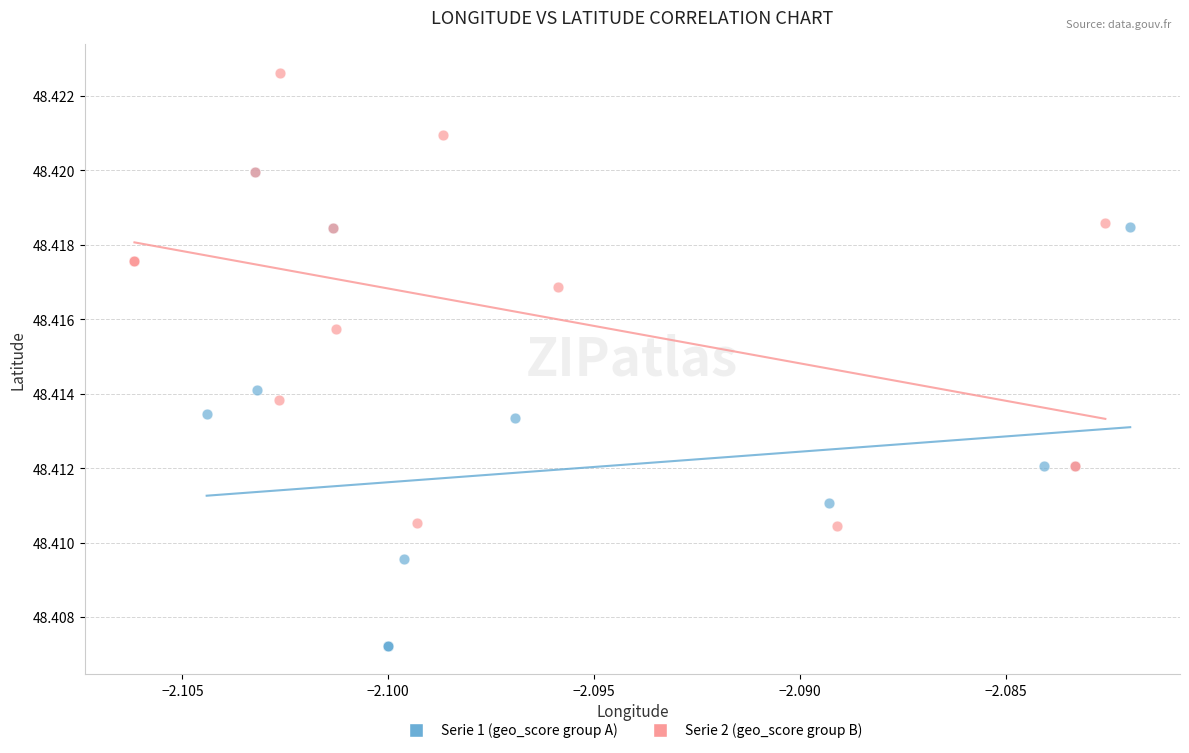

Which series reaches the minimum Y coordinate?

Serie 1 (geo_score group A)